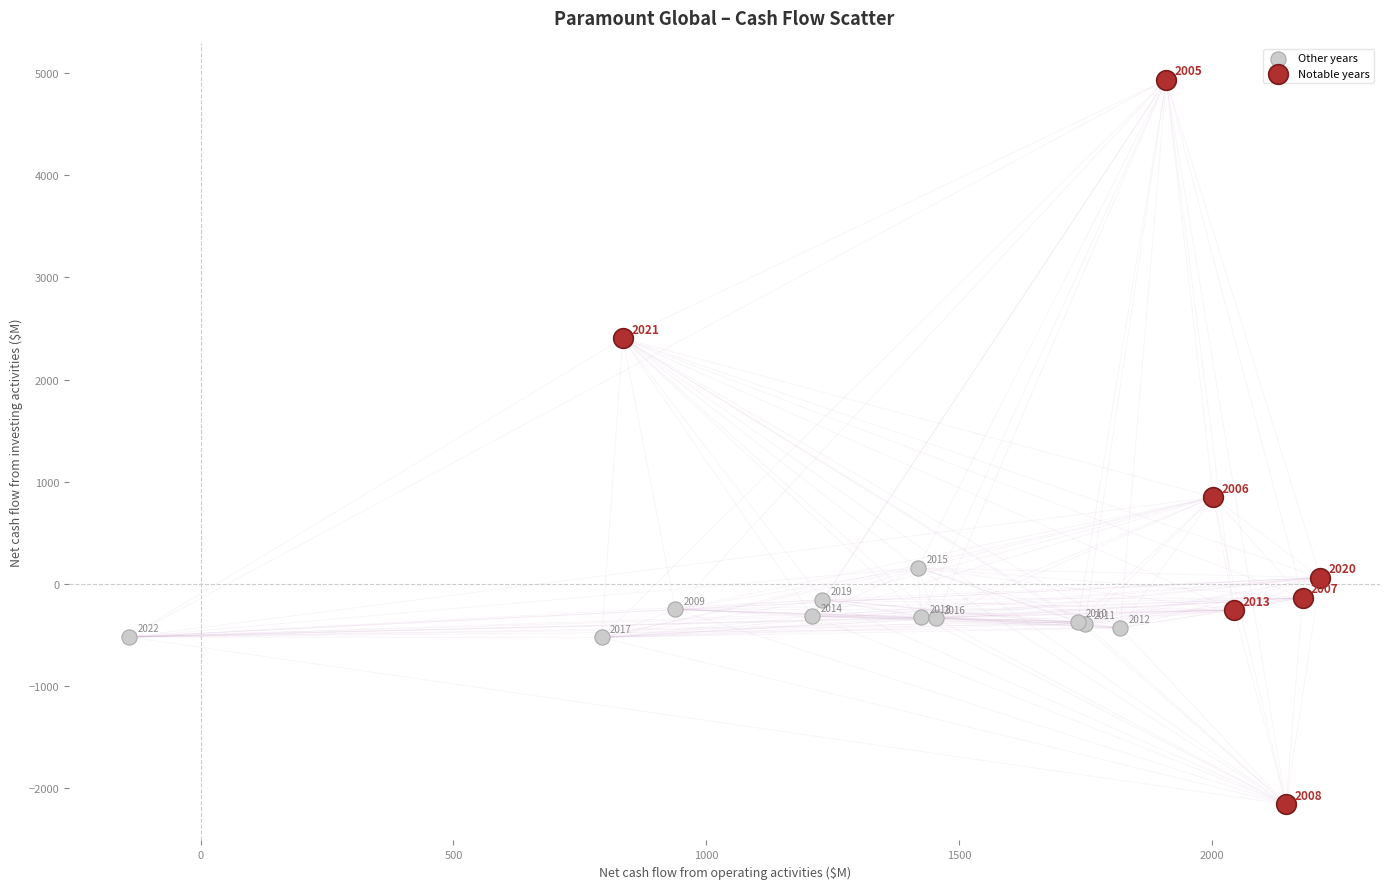

Which series has the widest spread of Y values?

Notable years